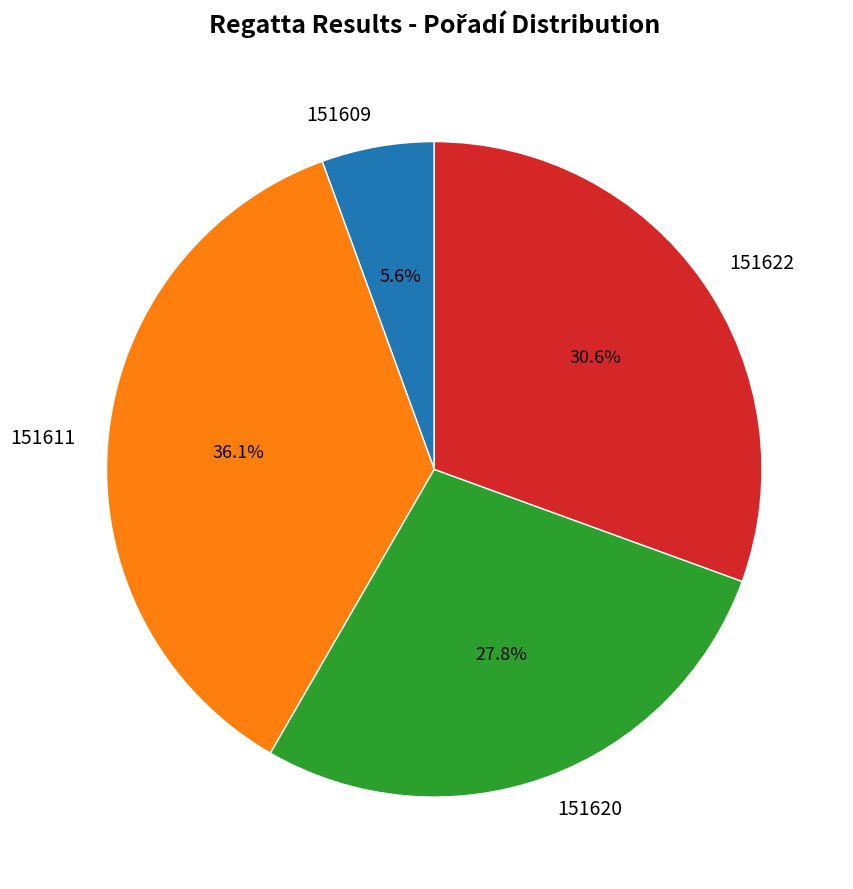

The 151609 slice represents 1% of the pie. True or false?

False